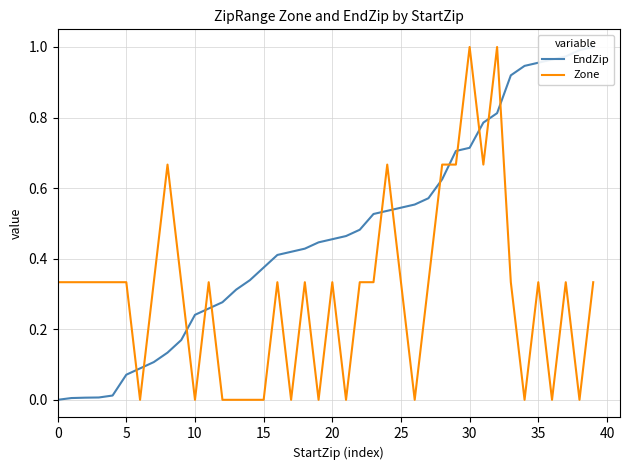

Count the number of categories in the chart.

40